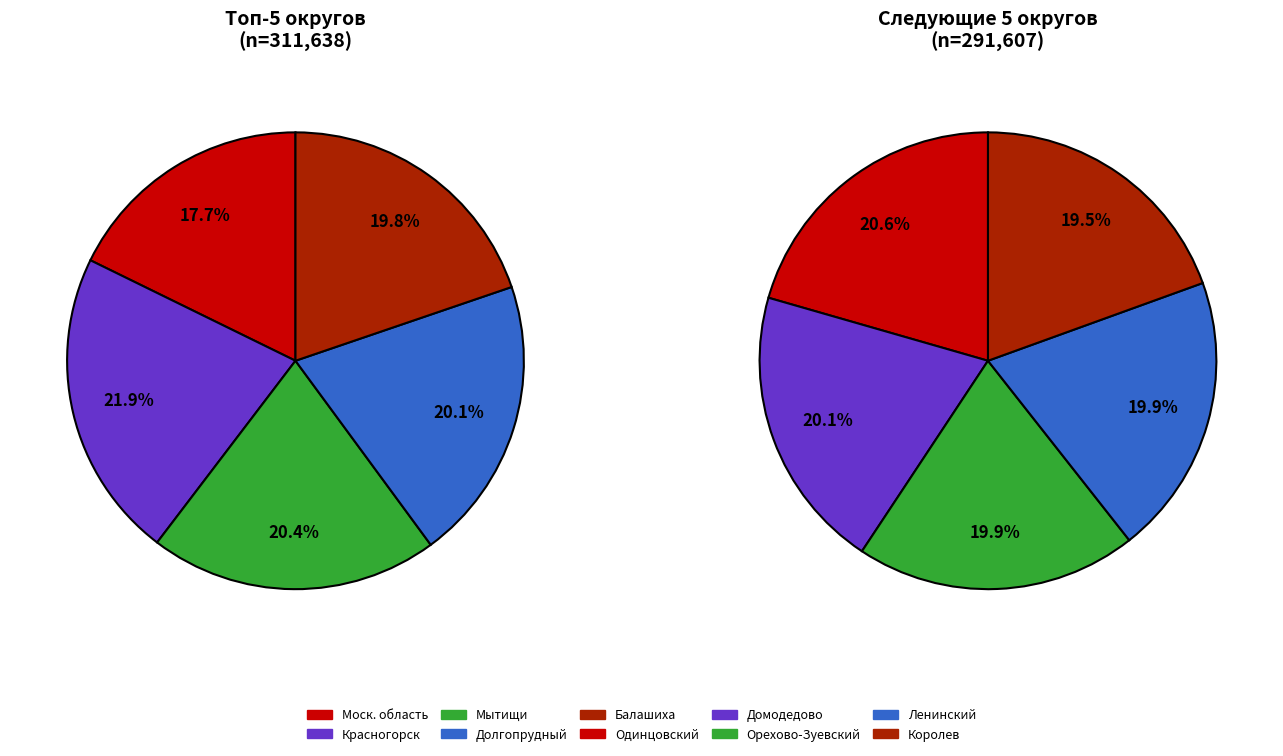

Does Городской округ Балашиха represent more than half of the total?

No